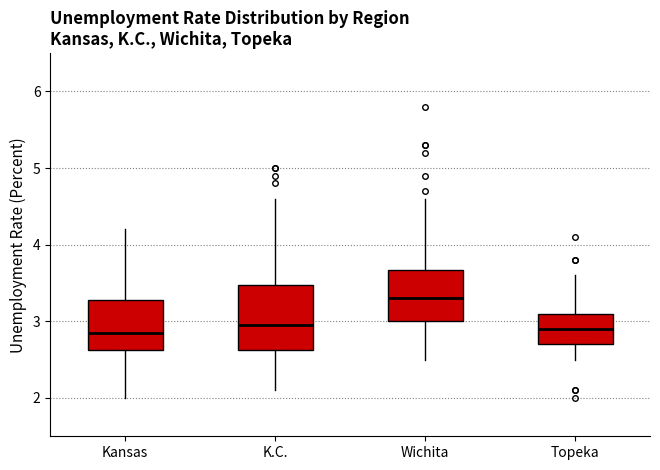

Which box is the tallest, from its lower edge to its upper edge?

K.C.